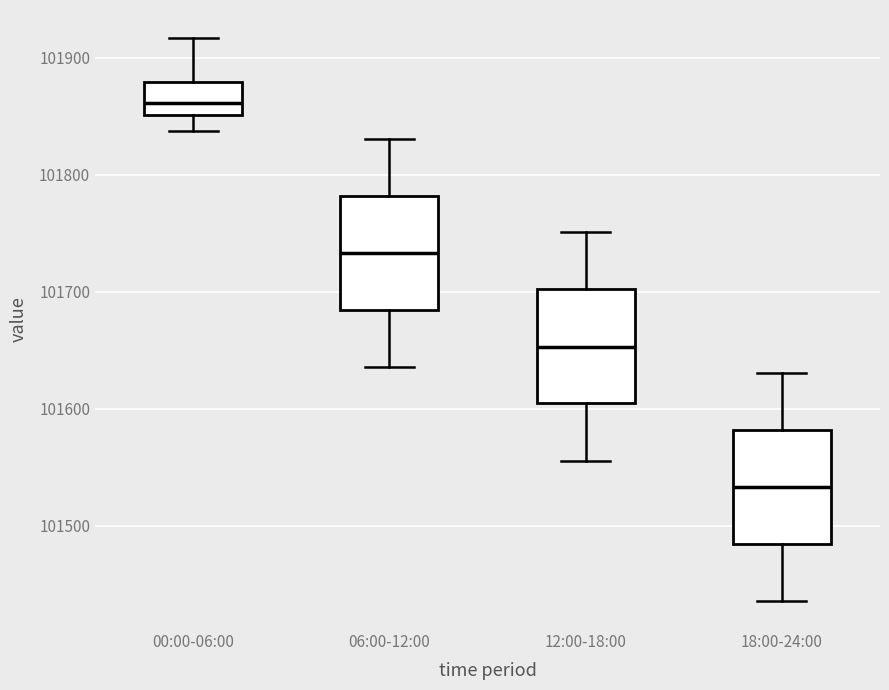

Reading left to right, transcribe this box plot: for each box, give where its median line is, the range the box spans, and where its two whiskers end, as read against the y-axis. The values are not printed on the chart, so give them approximately, as read against the axis.

00:00-06:00: median 101860, box 101850 to 101880, whiskers 101840 to 101920
06:00-12:00: median 101730, box 101680 to 101780, whiskers 101640 to 101830
12:00-18:00: median 101650, box 101600 to 101700, whiskers 101560 to 101750
18:00-24:00: median 101530, box 101480 to 101580, whiskers 101440 to 101630